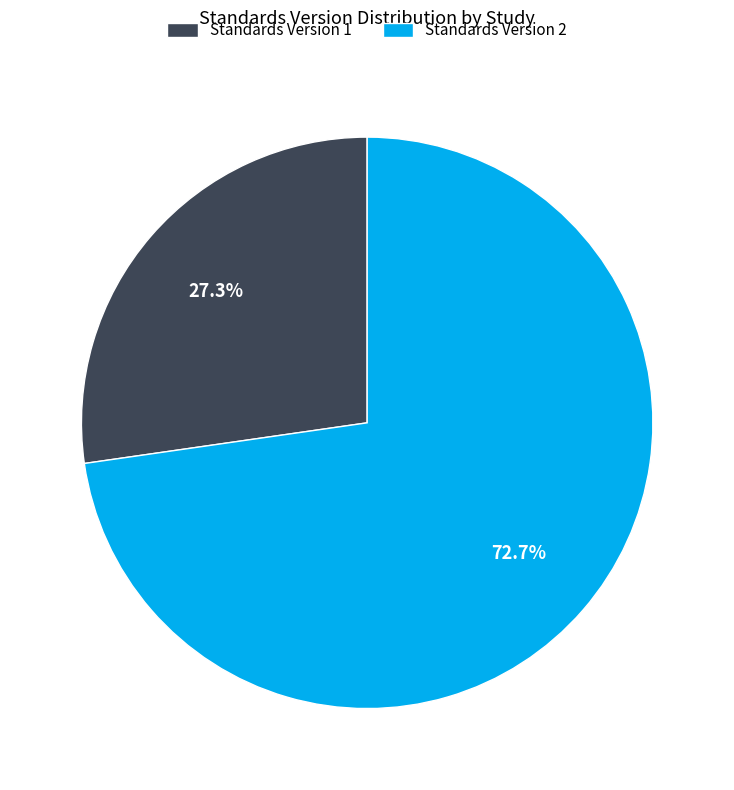

Which category accounts for the majority?

Standards Version 2